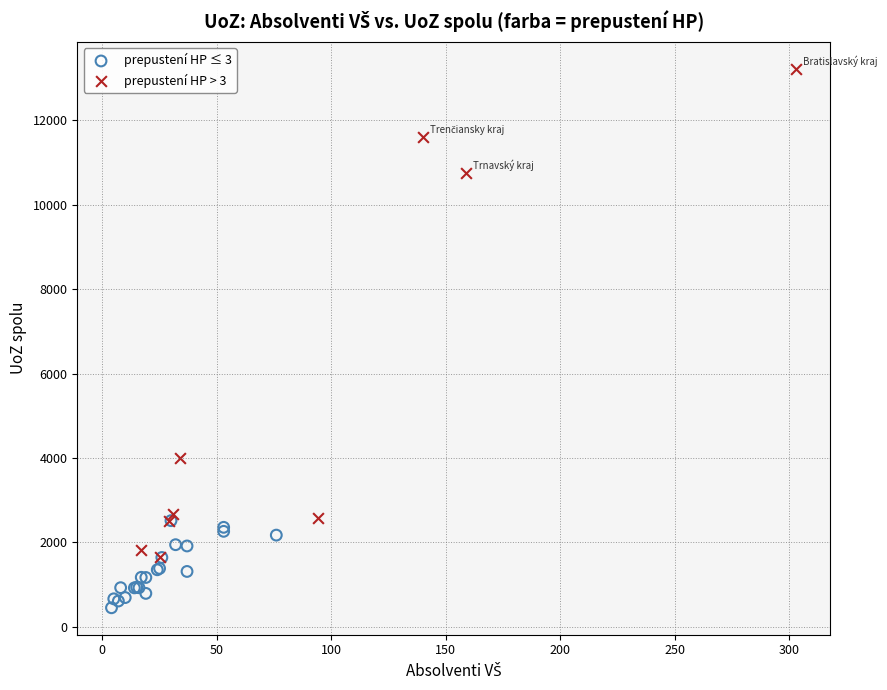

Which series has the widest spread of Y values?

prepustení HP > 3